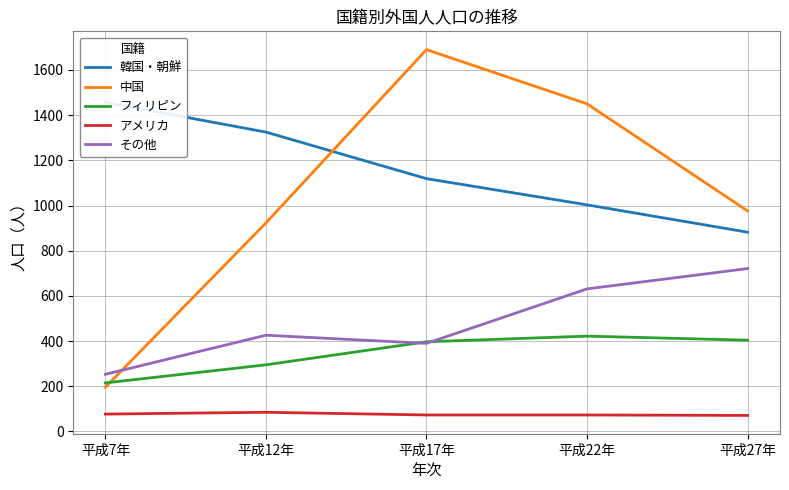

List the series in order of their peak value, lowest first.

アメリカ, フィリピン, その他, 韓国・朝鮮, 中国